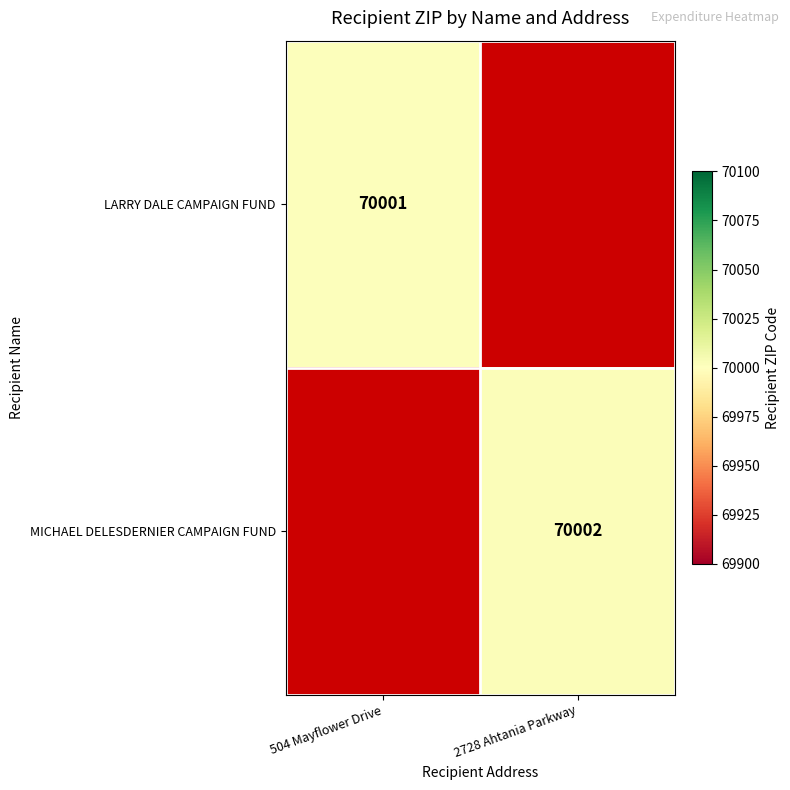

Is the value of MICHAEL DELESDERNIER CAMPAIGN FUND at 2728 Ahtania Parkway greater than the value of LARRY DALE CAMPAIGN FUND at 504 Mayflower Drive?

Yes